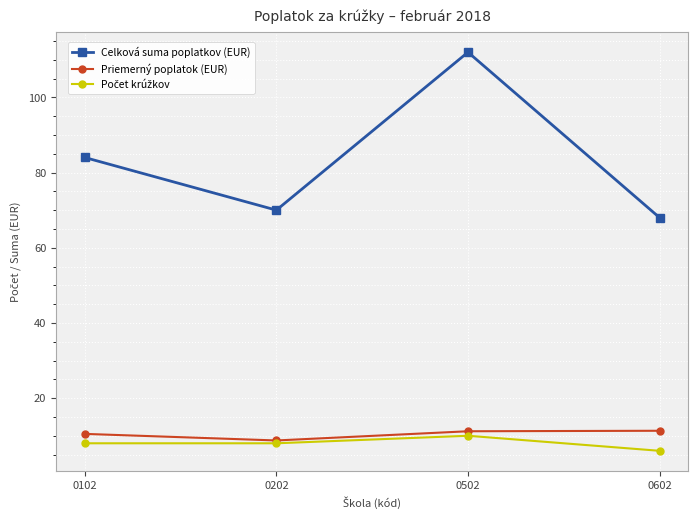

What is the minimum value for Priemerný poplatok (EUR)?

8.8